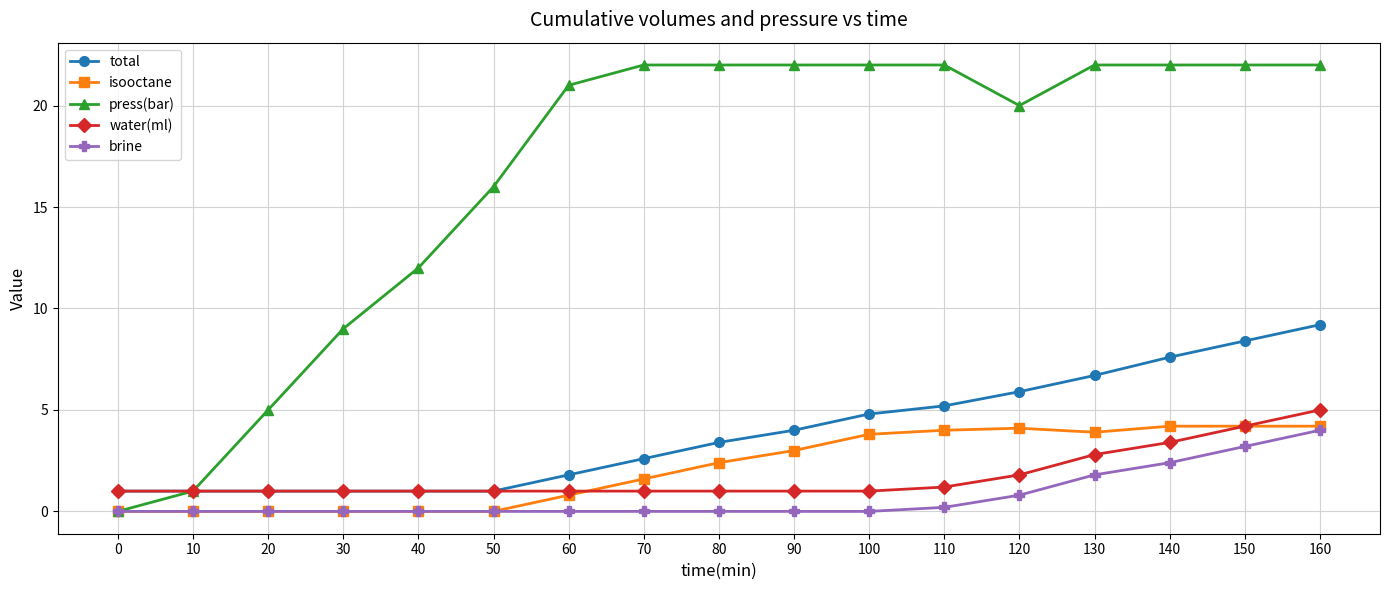

At which category is the sum across all series the highest?

160